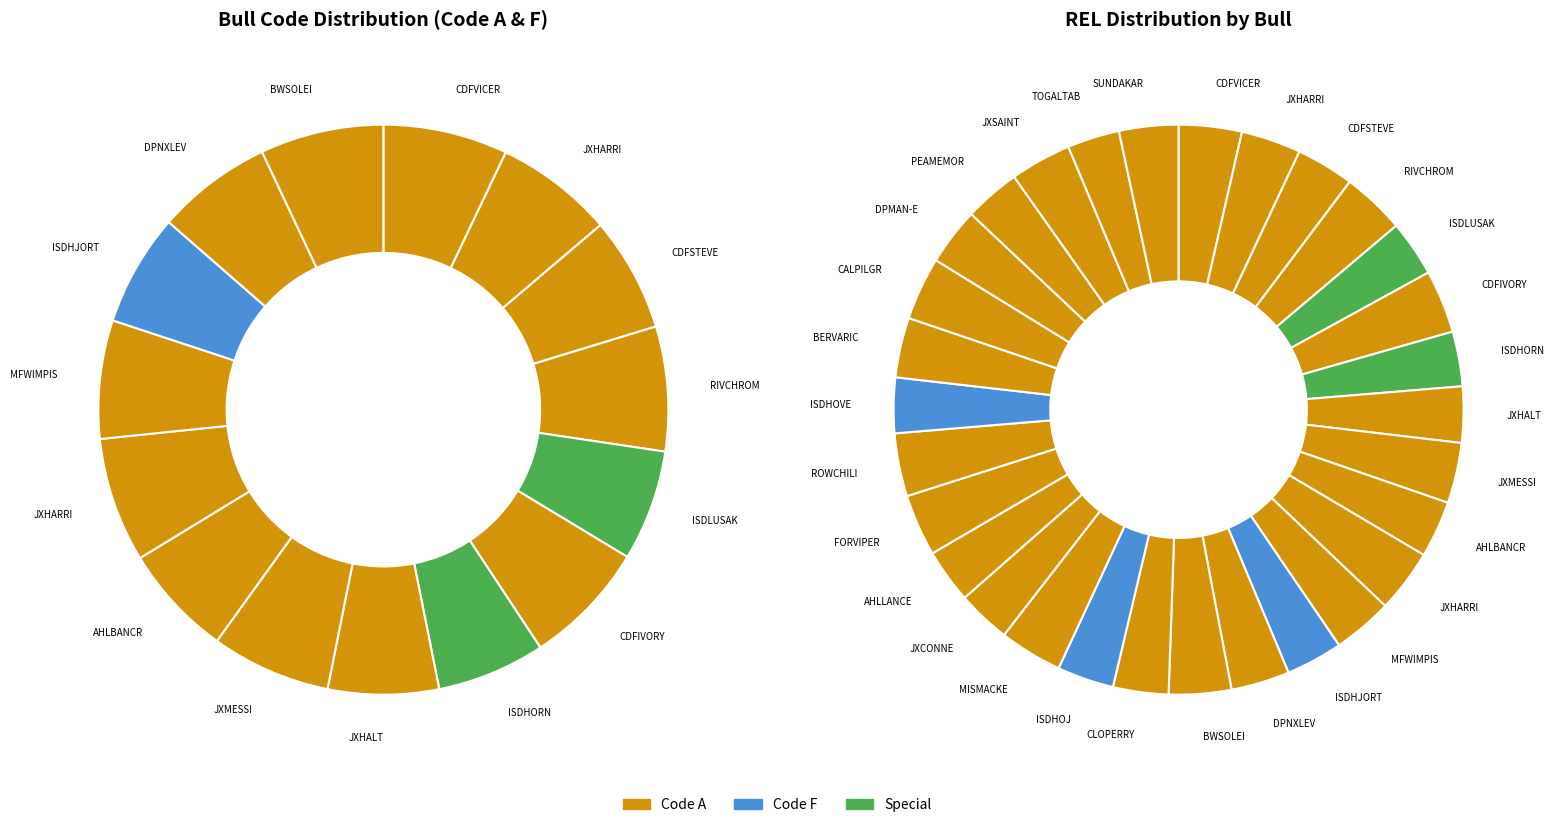

Does BERRYS DIMENSION VARICK-ET represent more than half of the total?

No